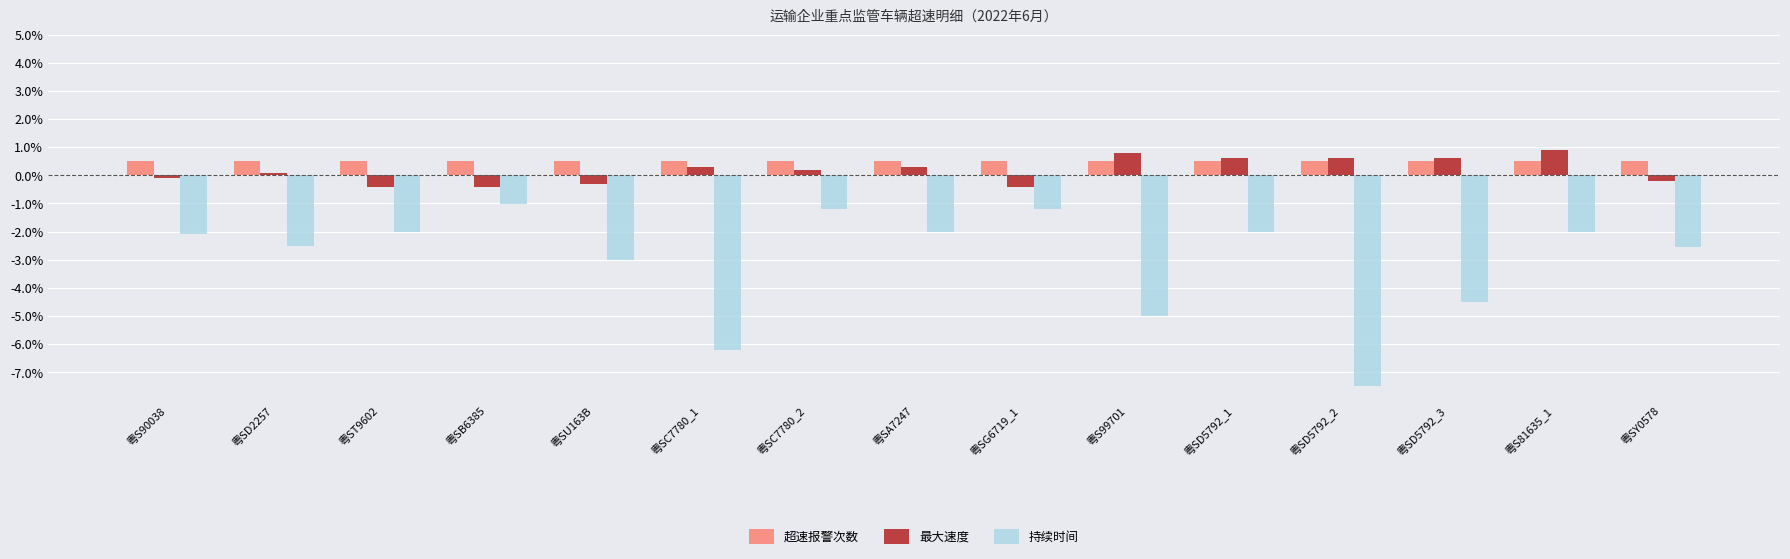

At which label does 最大速度 first exceed 0?

粤SD2257